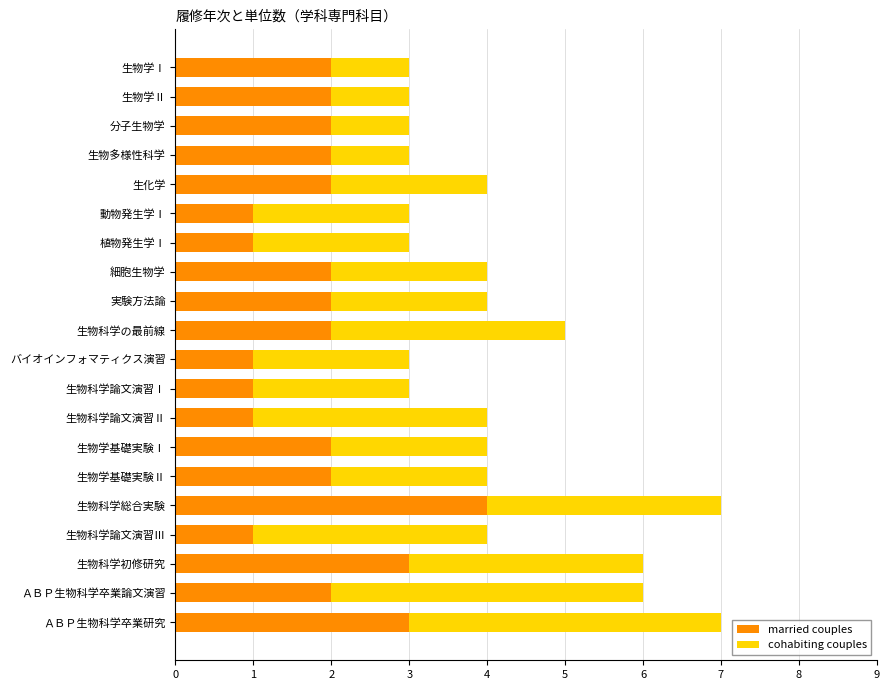

True or false: married couples has a value of 2 at 生物科学総合実験.

False